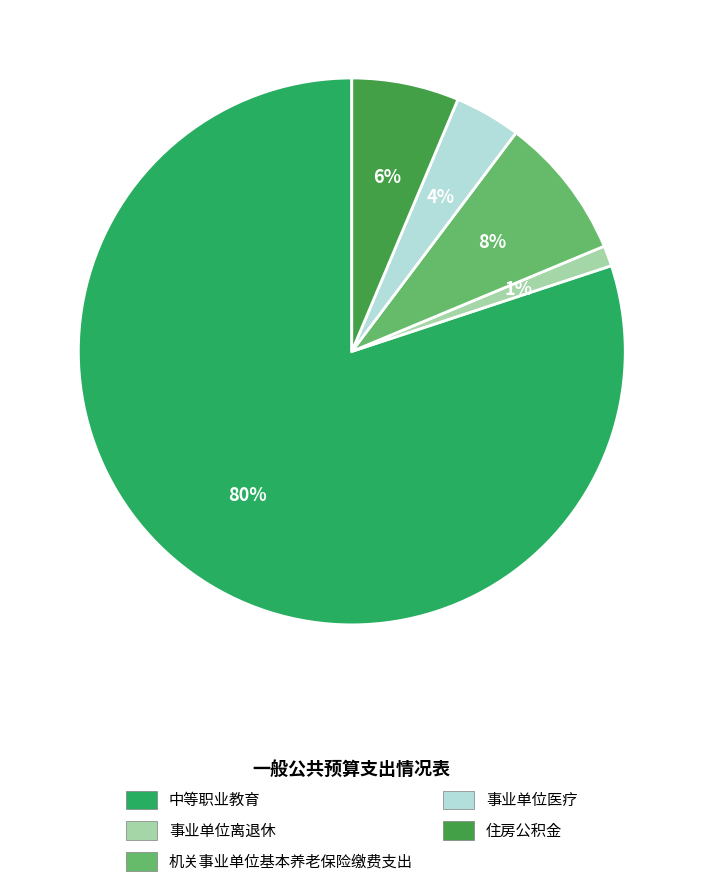

What is the largest slice in the pie chart?

中等职业教育